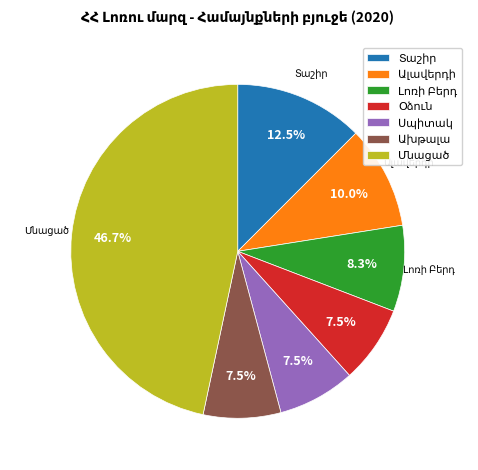

Does any single category account for the majority?

No